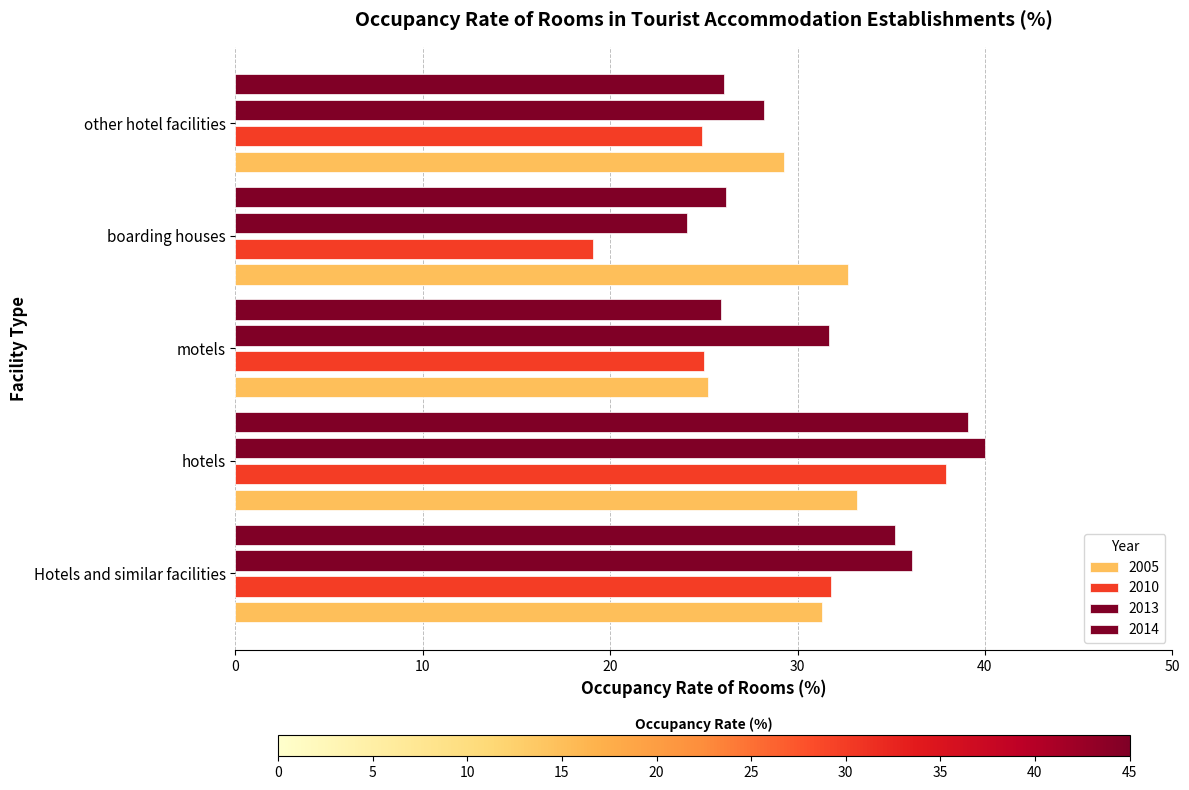

How many series are shown in this chart?

4